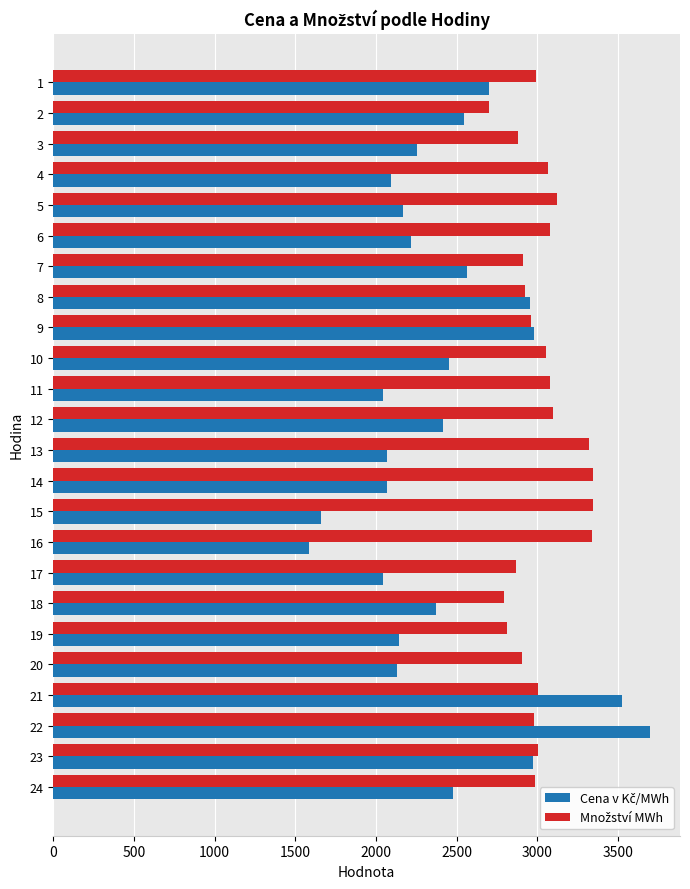

At which category is the sum across all series the highest?

22